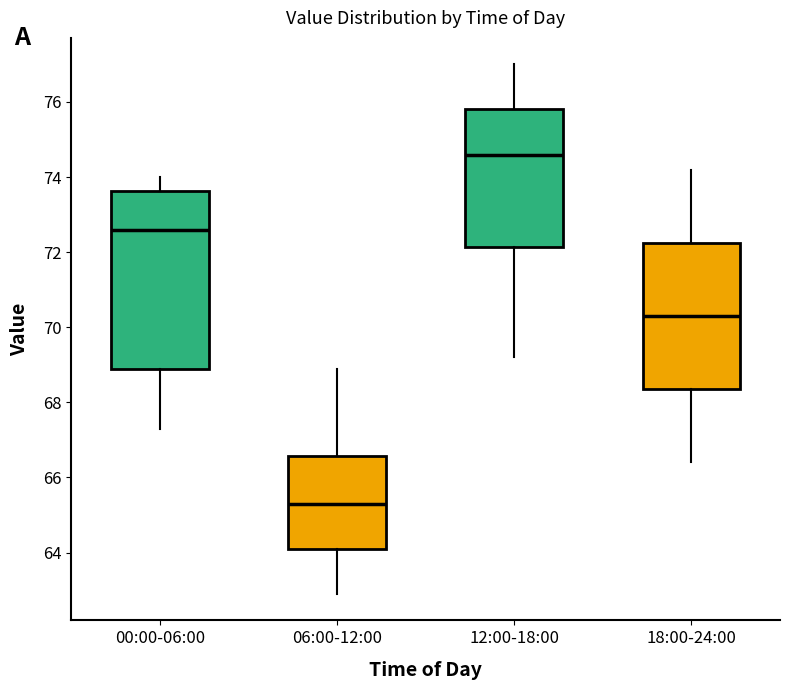

Where does the median line of the box for 06:00-12:00 sit on the y-axis? The values are not printed on the chart, so give them approximately, as read against the axis.

65.4